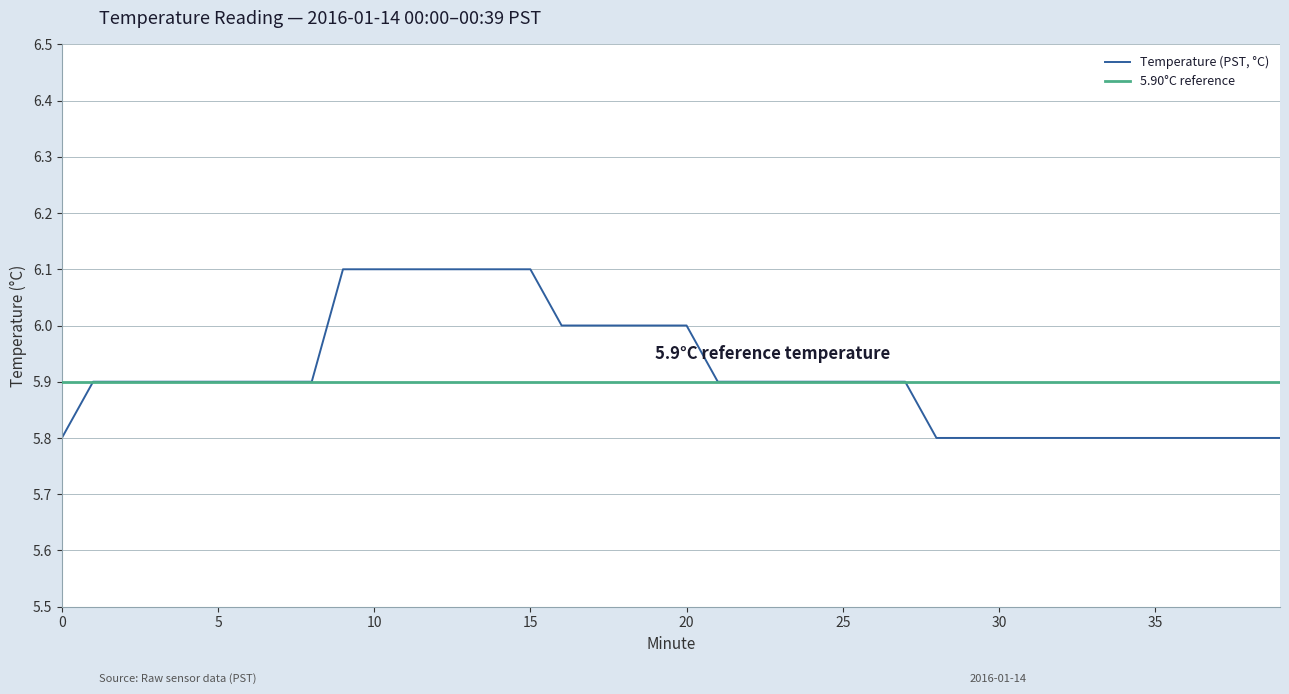

Is this an area chart (filled region under the line)?

No